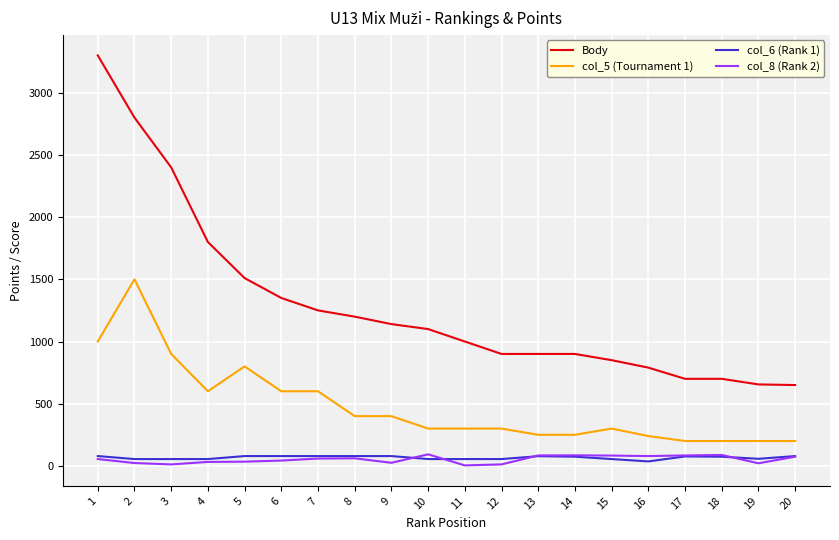

Which series has the widest spread of values?

Body